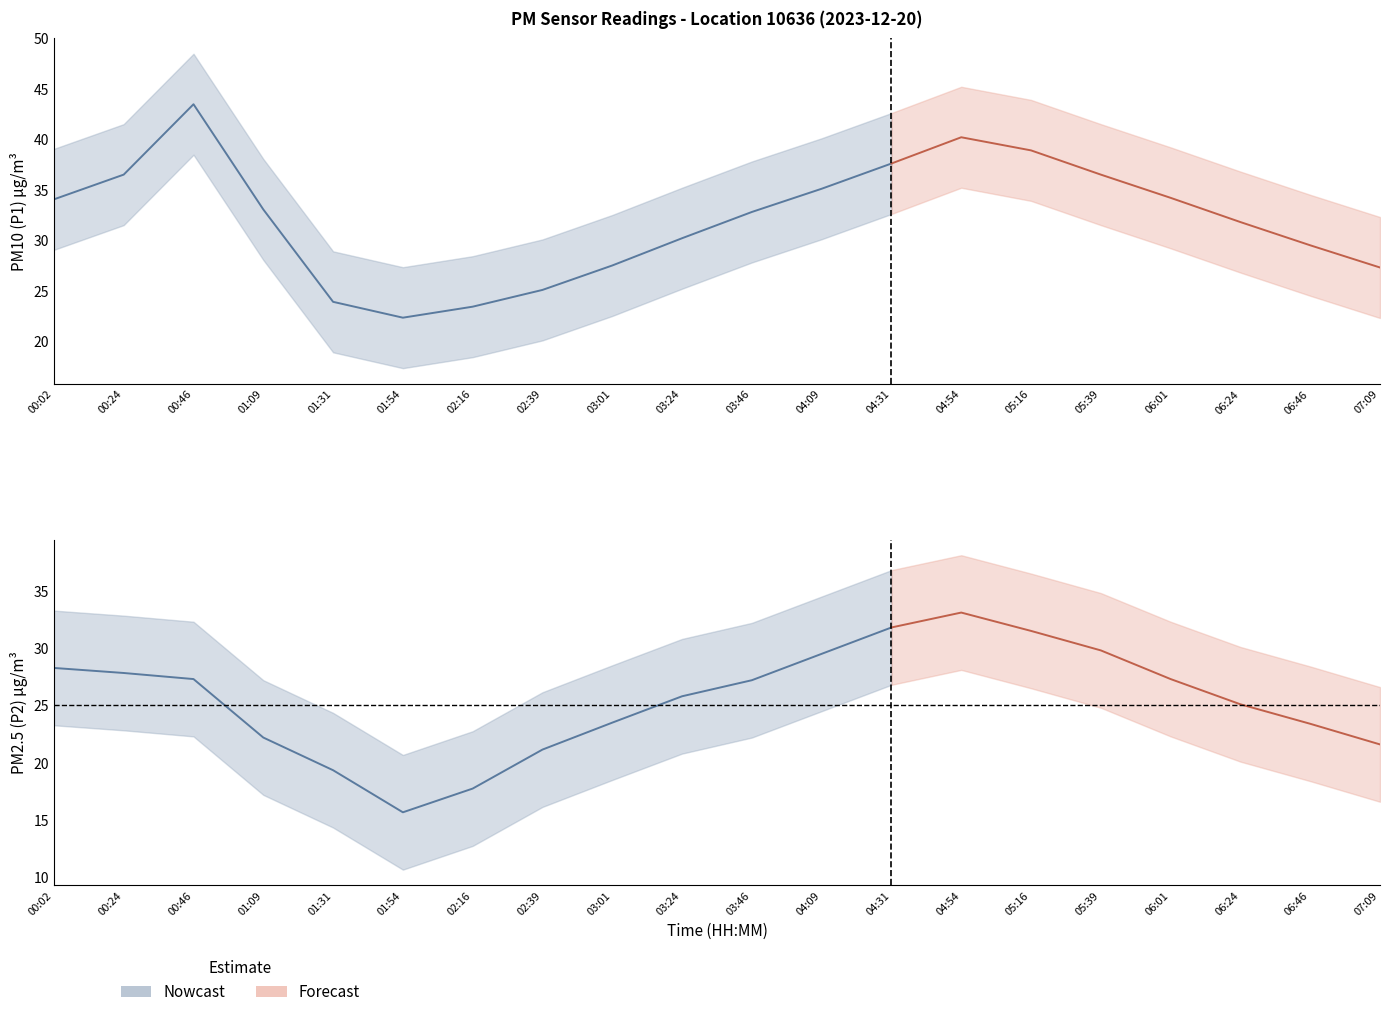

At which category does the chart reach its peak across all series?

00:46